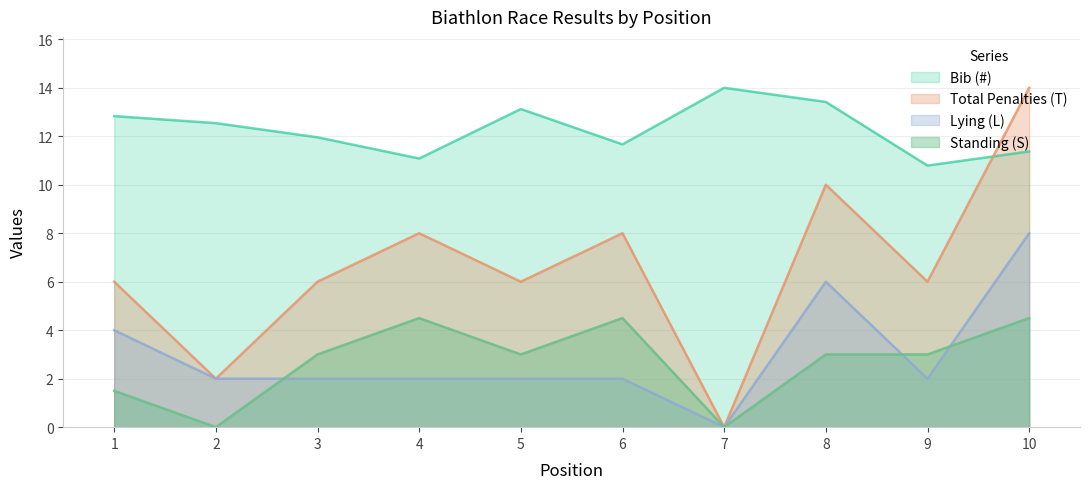

Which series has the largest total across all categories?

Bib (#)